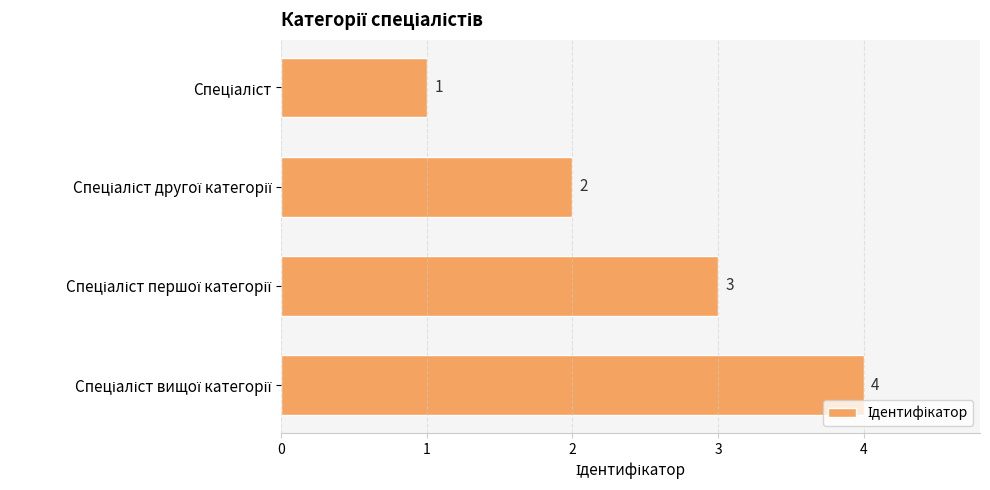

What is the maximum value shown in the chart?

4